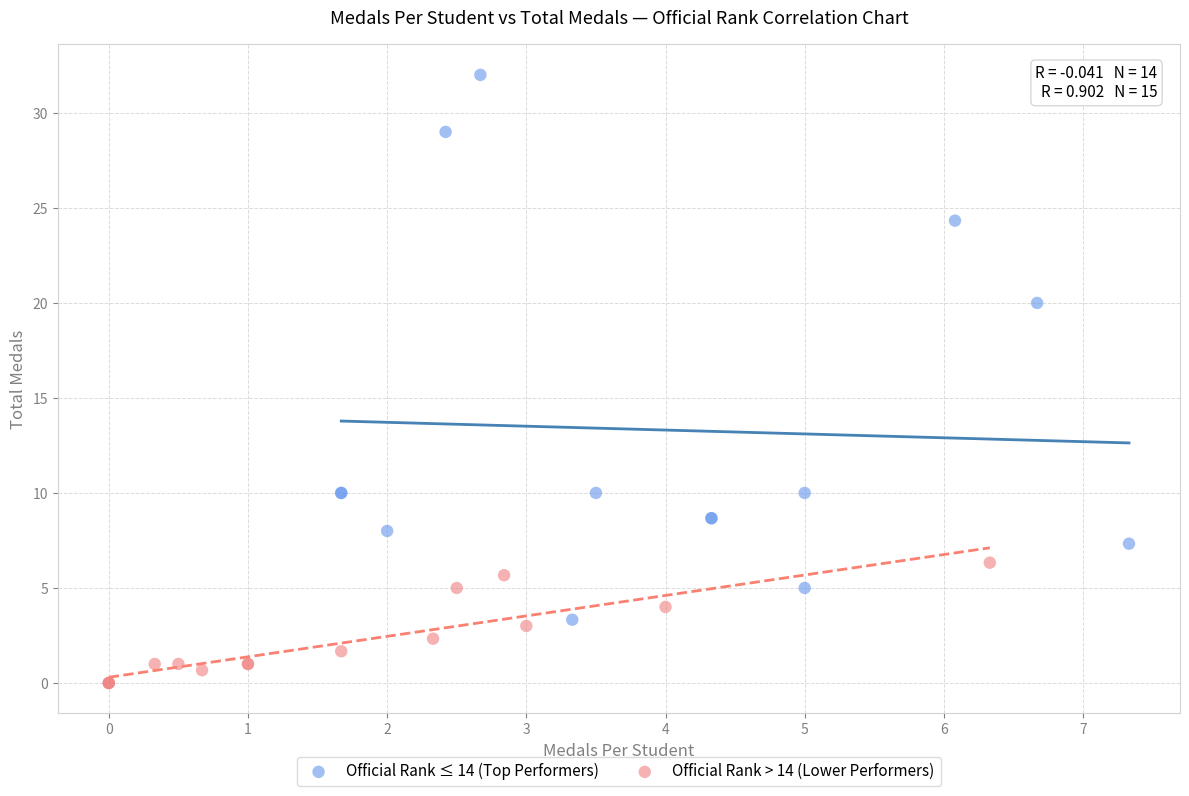

Which series has the largest Y range (max minus min)?

Official Rank ≤ 14 (Top Performers)